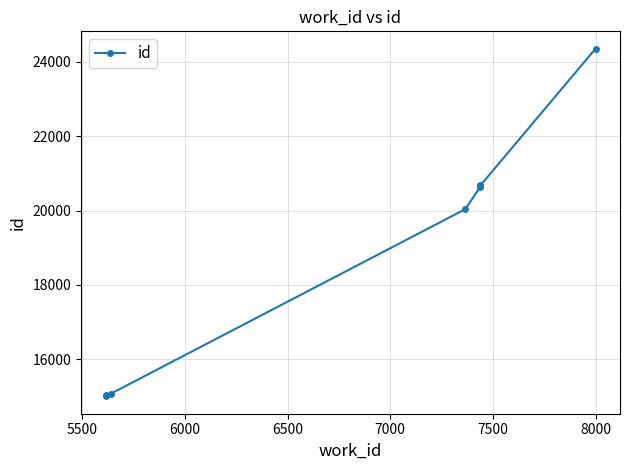

How many values are below 20650?

5